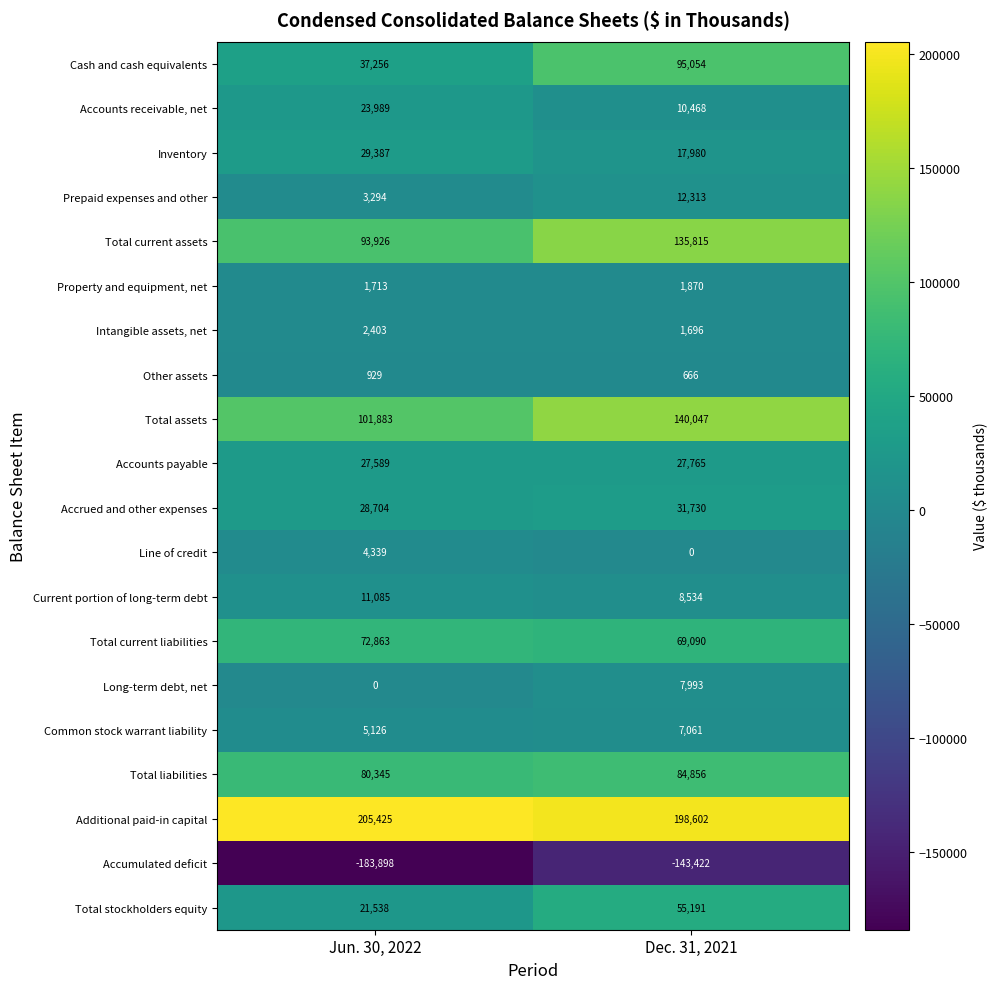

At Dec. 31, 2021, list the series in order from smallest to largest.

Accumulated deficit, Line of credit, Other assets, Intangible assets, net, Property and equipment, net, Common stock warrant liability, Long-term debt, net, Current portion of long-term debt, Accounts receivable, net, Prepaid expenses and other, Inventory, Accounts payable, Accrued and other expenses, Total stockholders equity, Total current liabilities, Total liabilities, Cash and cash equivalents, Total current assets, Total assets, Additional paid-in capital